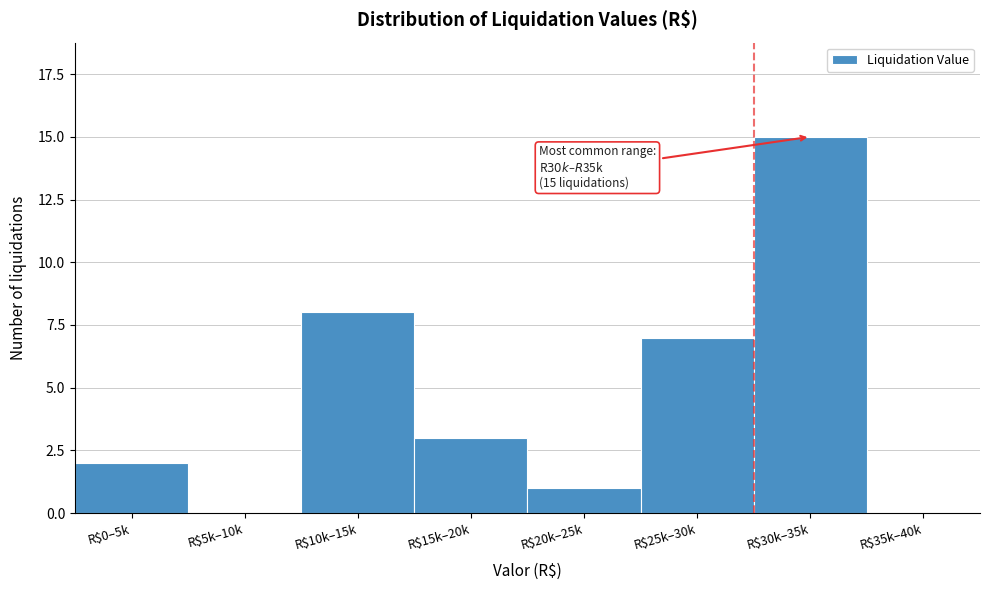

What is the maximum value shown in the chart?

15